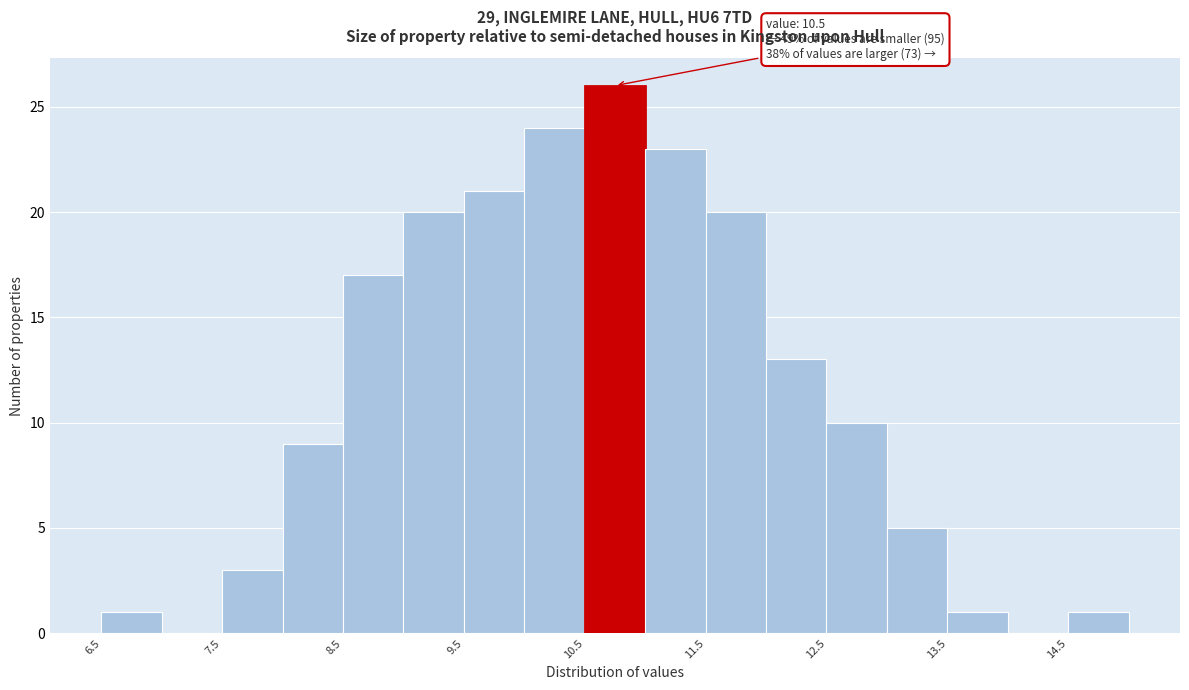

Which range on the x-axis has the tallest bar?

10.5 to 11.0